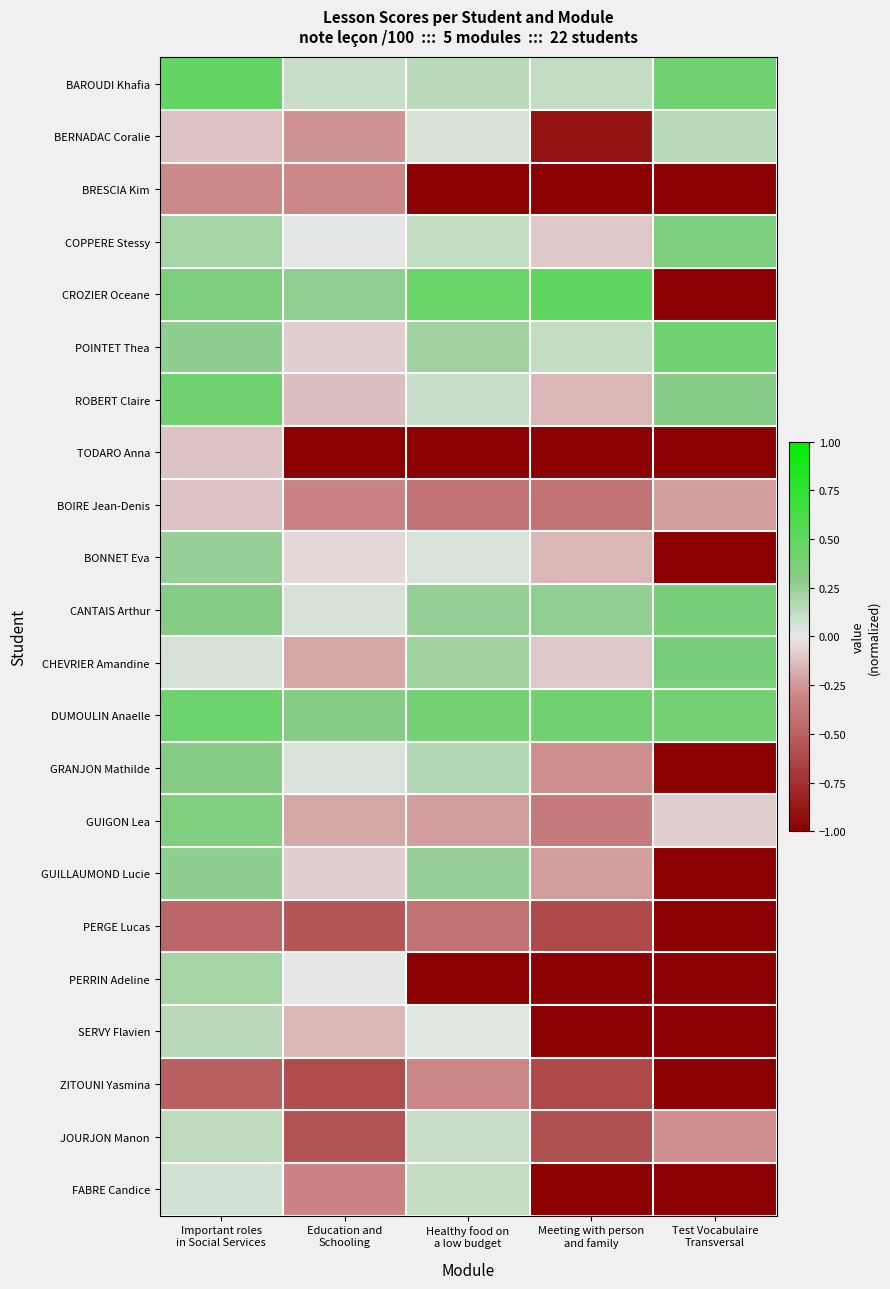

What is the greatest value displayed?

0.5